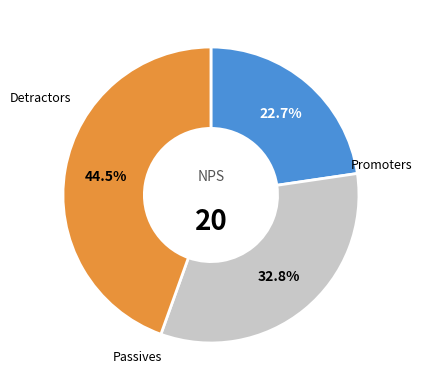

Is there a majority slice in this chart?

No